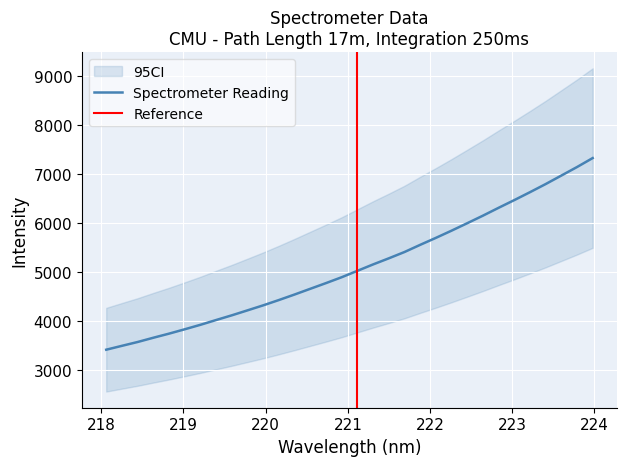

What is the difference between the maximum and minimum values?

3907.2